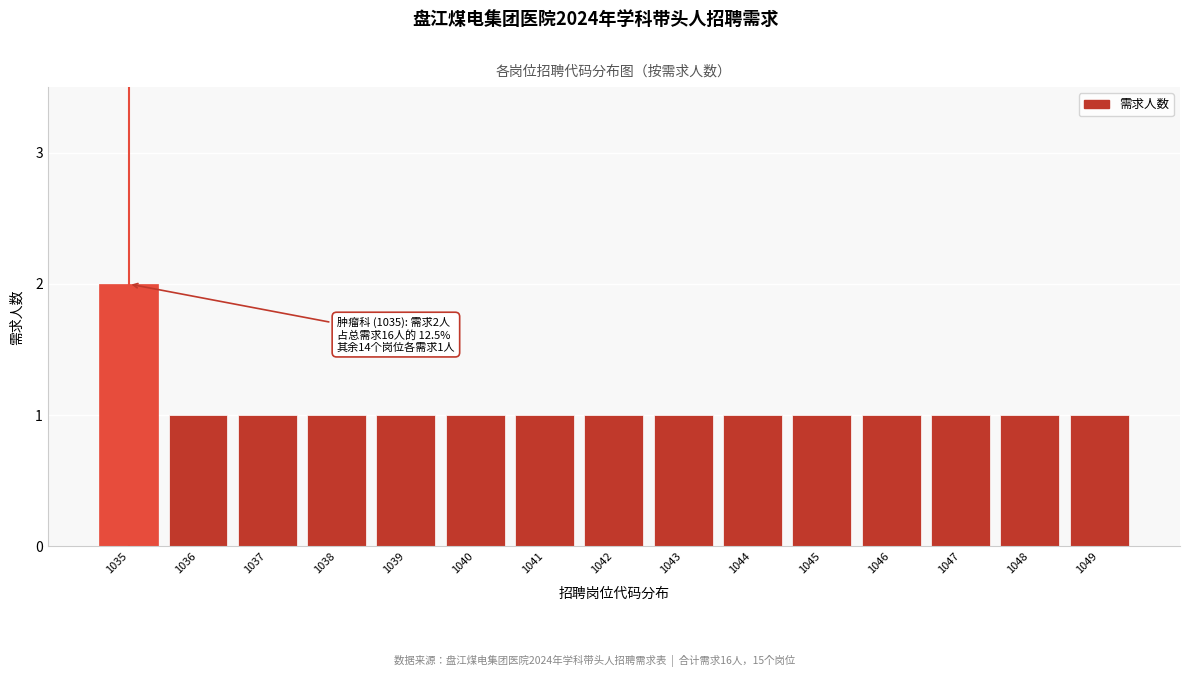

Reading right to left, list all the values displayed in this chart.

1049=1	1048=1	1047=1	1046=1	1045=1	1044=1	1043=1	1042=1	1041=1	1040=1	1039=1	1038=1	1037=1	1036=1	1035=2